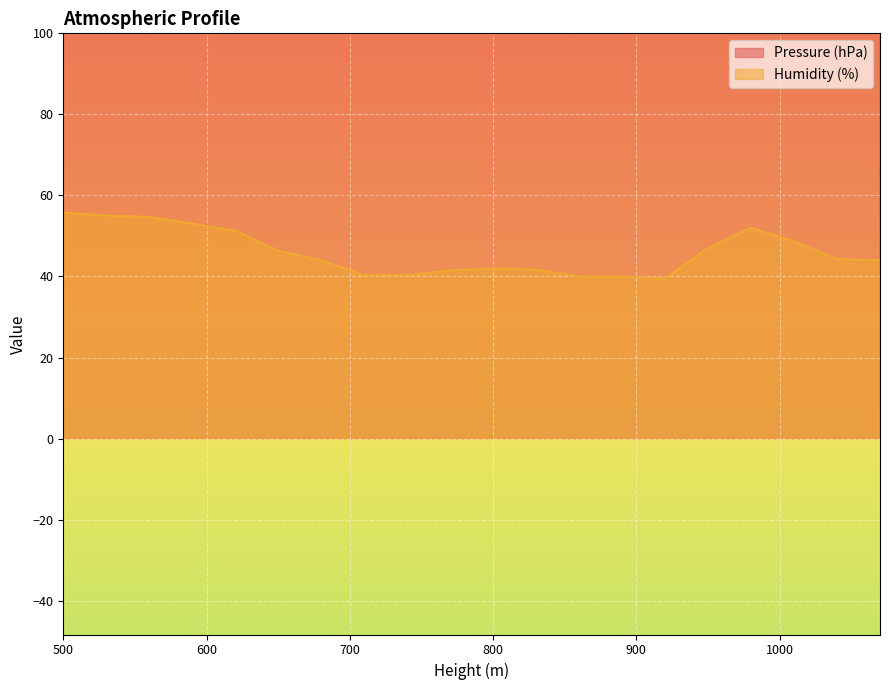

True or false: Pressure (hPa) and Humidity (%) cross at least once.

False